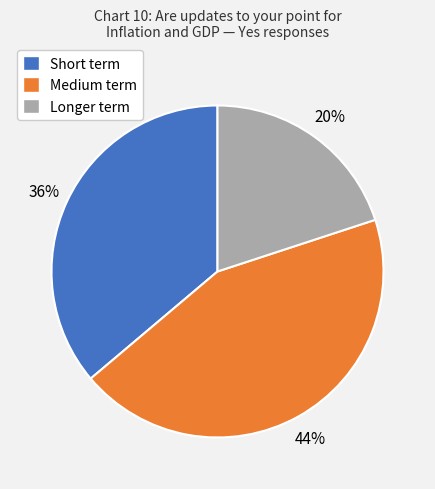

What is the smallest slice in the pie chart?

Longer term